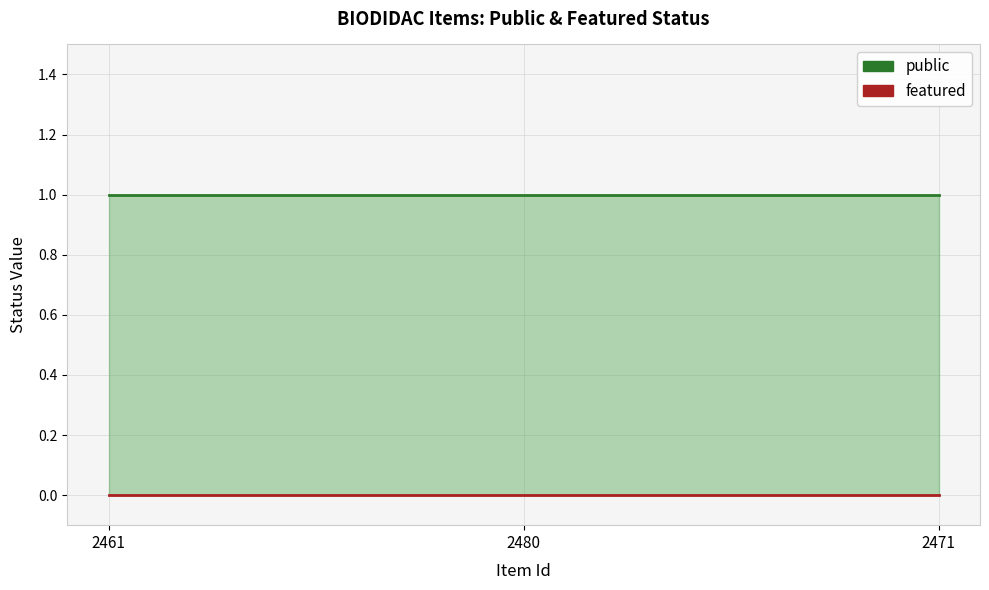

Count the number of data series in this chart.

2